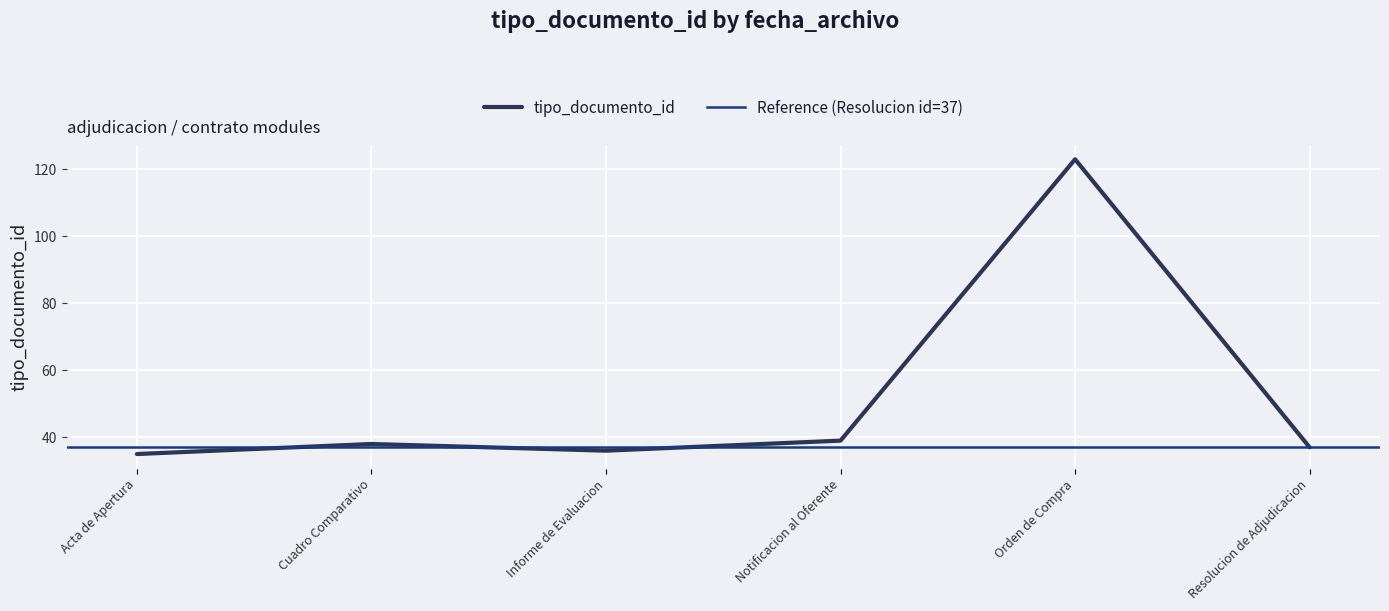

What is the smallest value displayed?

35